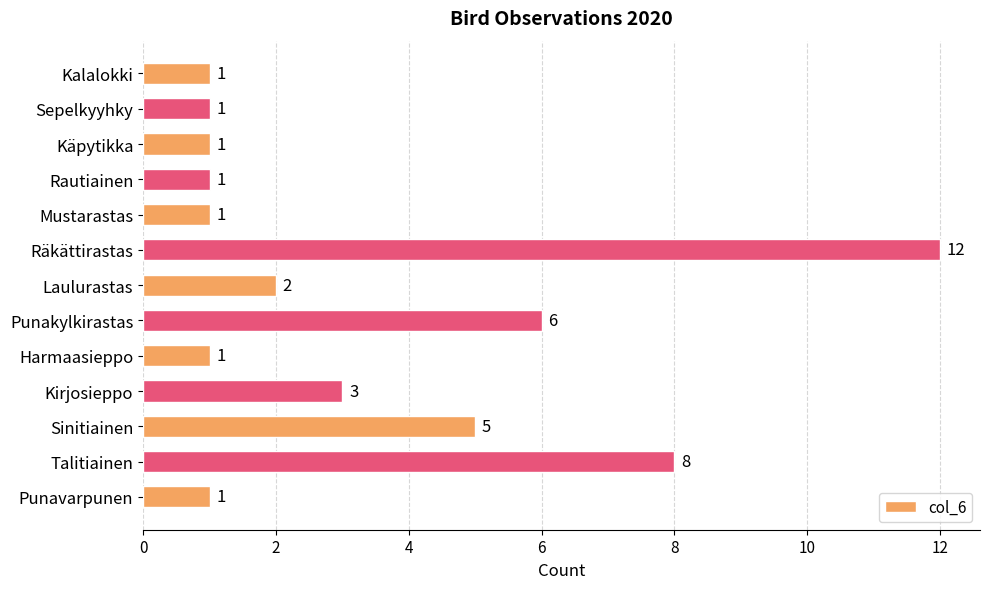

Are the bars grouped side by side (vs. stacked)?

No